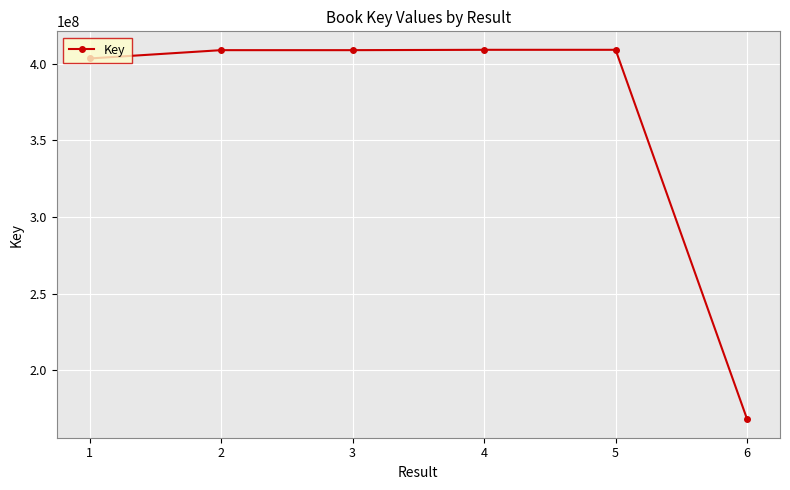

Read the value at 5, to the nearest 10.

409166390